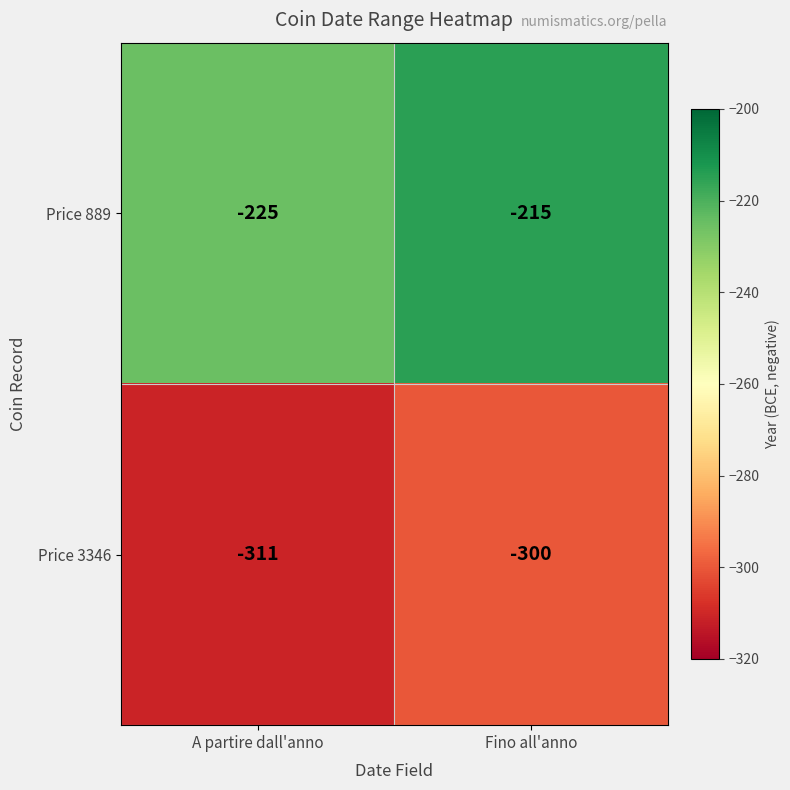

How many categories are shown in the chart?

2